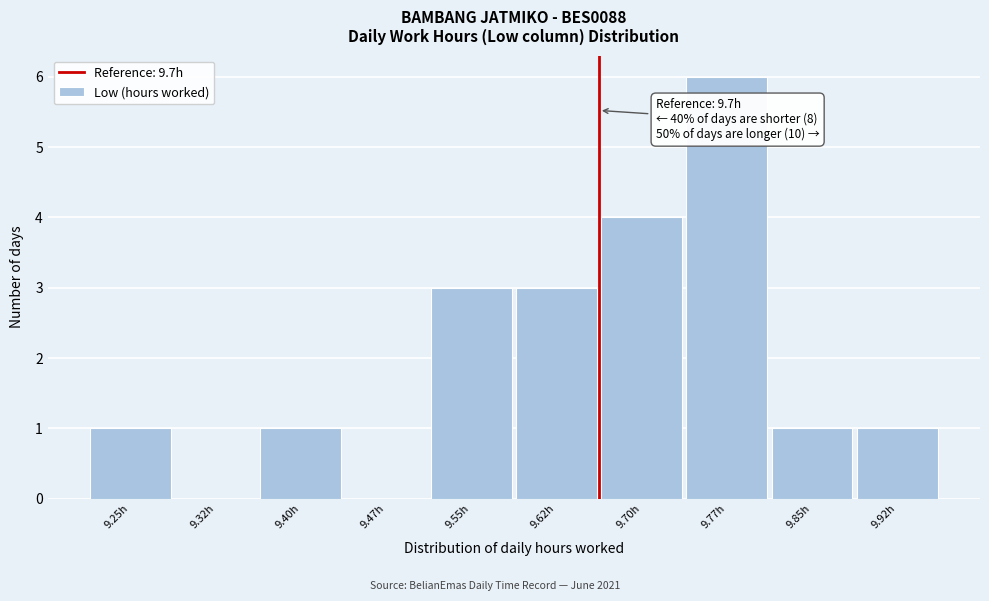

Reading left to right, what are all the values shown in this chart?

9.25h=1	9.32h=0	9.40h=1	9.47h=0	9.55h=3	9.62h=3	9.70h=4	9.77h=6	9.85h=1	9.92h=1